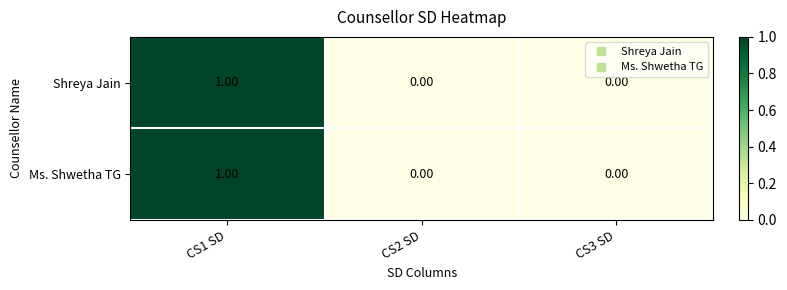

Is the value of Ms. Shwetha TG at CS1 SD greater than the value of Shreya Jain at CS3 SD?

Yes